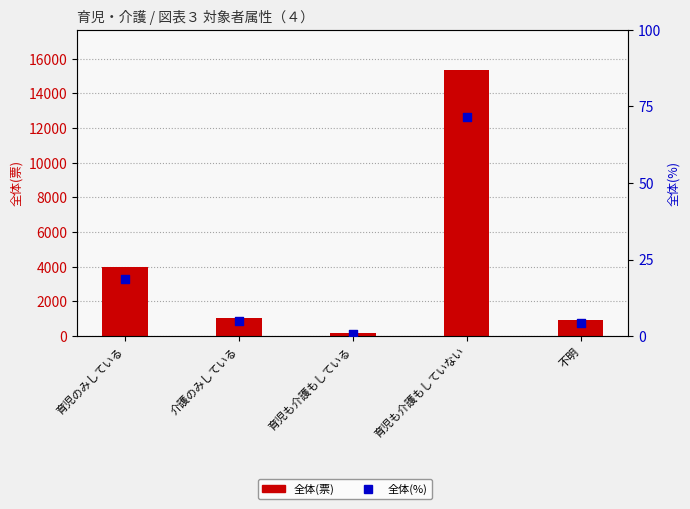

Which series has the largest total across all categories?

全体(票)